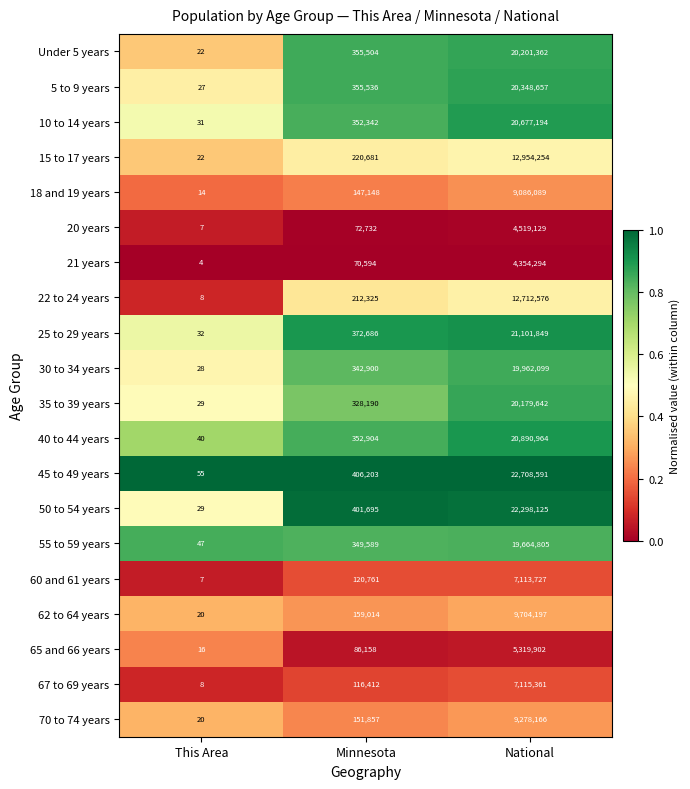

True or false: 35 to 39 years has a value of 29 at This Area.

True